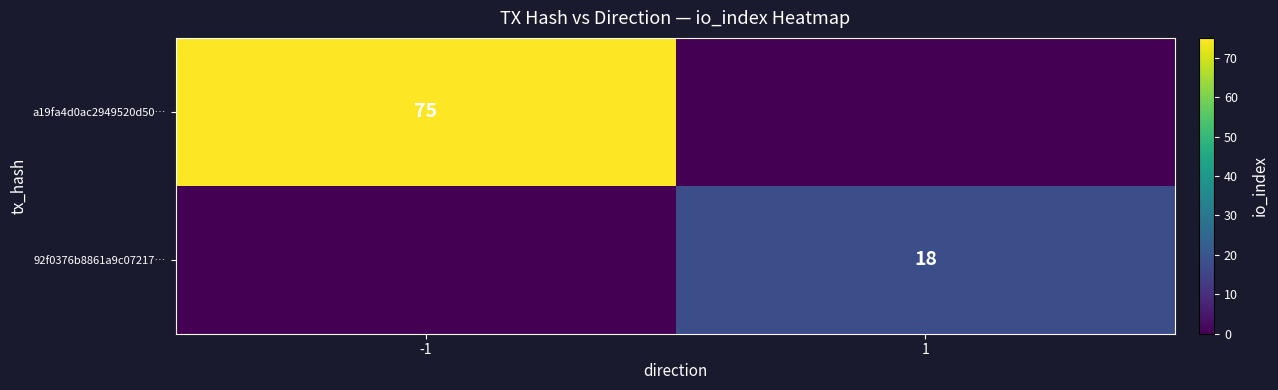

The value of 92f0376b8861a9c07217… at 1 is 18. True or false?

True